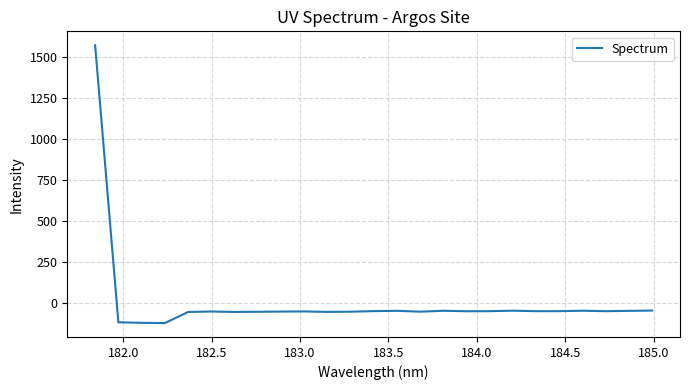

How many lines are shown in the chart?

1